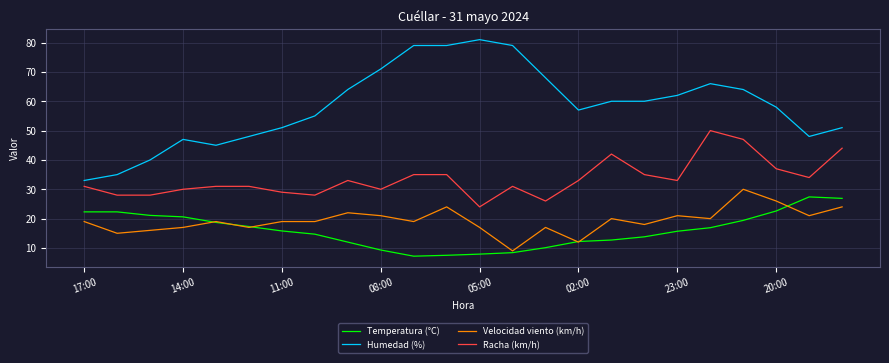

Which series has the widest spread of values?

Humedad (%)